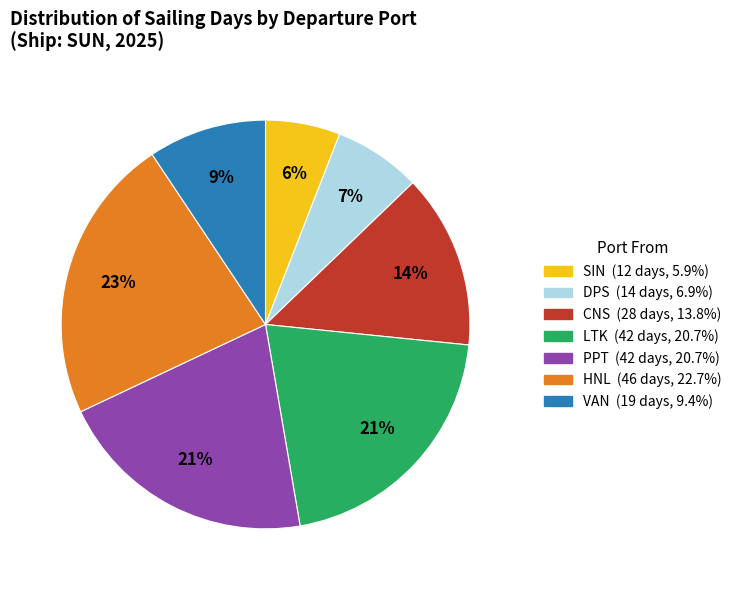

Is there a majority slice in this chart?

No